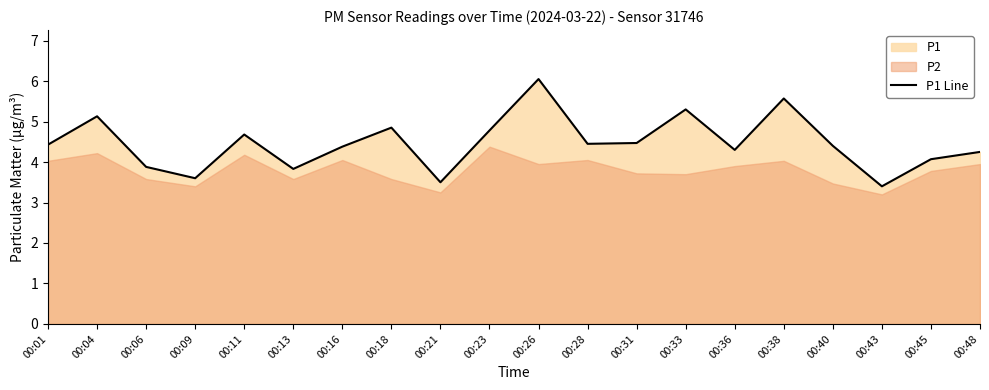

What is the smallest value displayed?

3.4